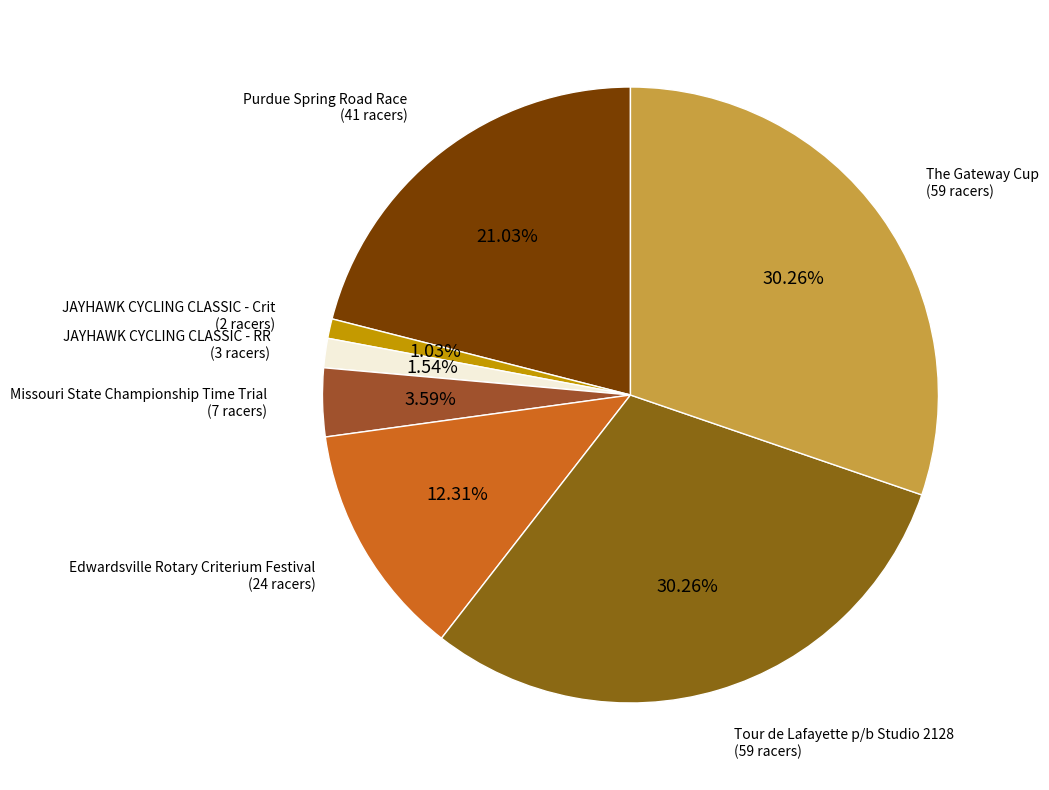

Which category has the biggest portion of the pie?

Tour de Lafayette p/b Studio 2128